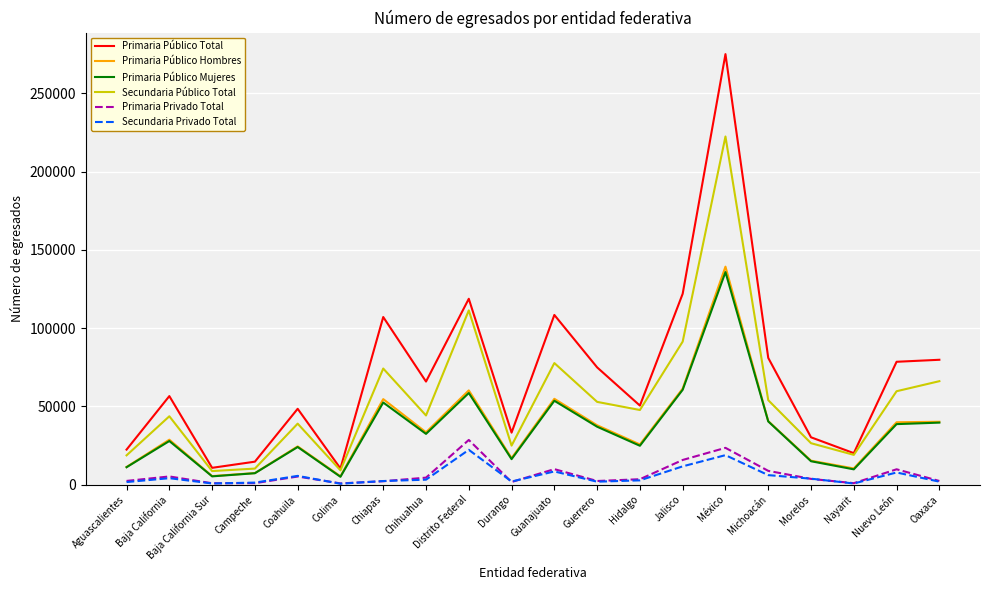

Rank the series by their maximum value, from lowest to highest.

Secundaria Privado Total, Primaria Privado Total, Primaria Público Mujeres, Primaria Público Hombres, Secundaria Público Total, Primaria Público Total